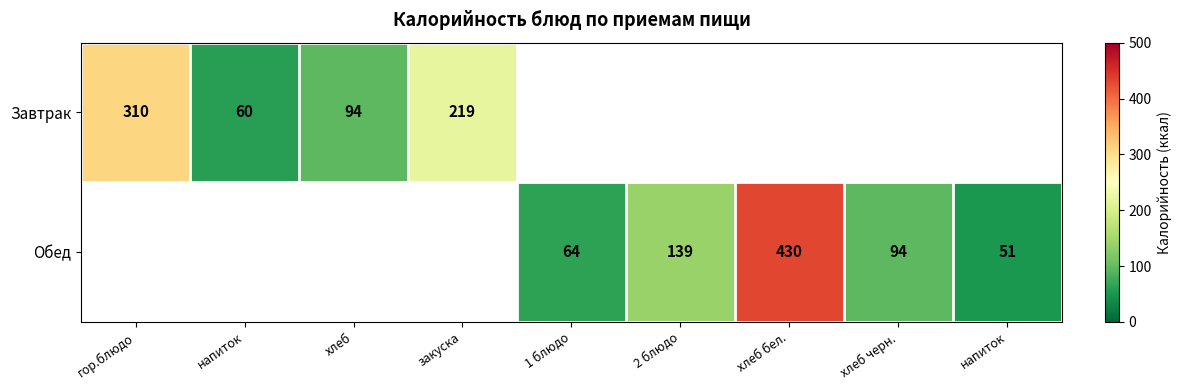

Rank the categories by Завтрак value from lowest to highest.

напиток, хлеб, закуска, гор.блюдо, 1 блюдо, 2 блюдо, хлеб бел., хлеб черн., напиток